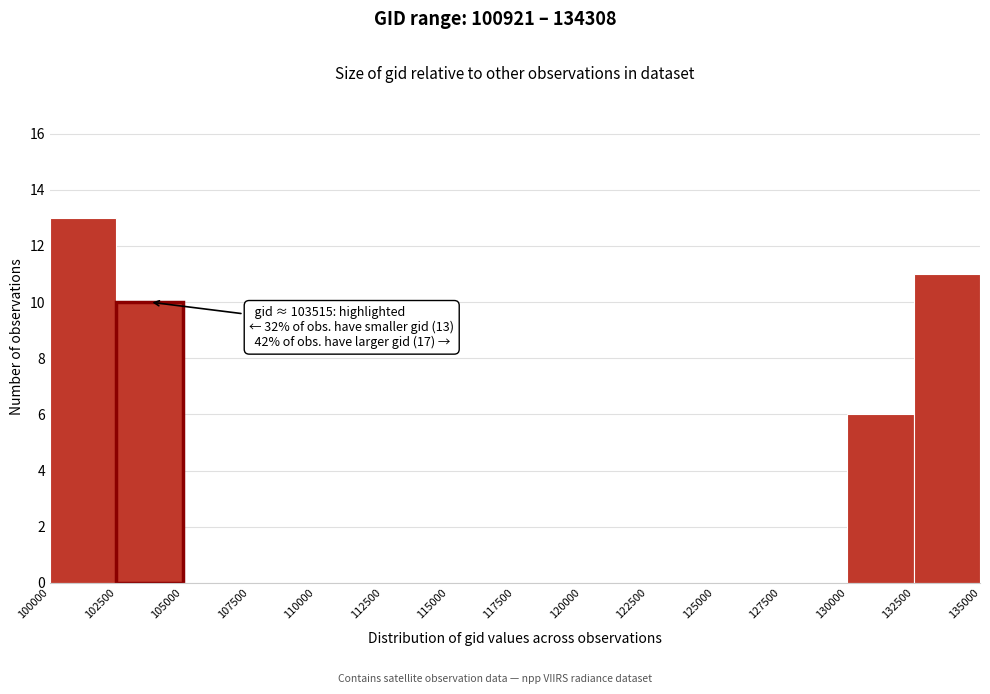

Over which range of the x-axis is the bar tallest?

100000 to 102500